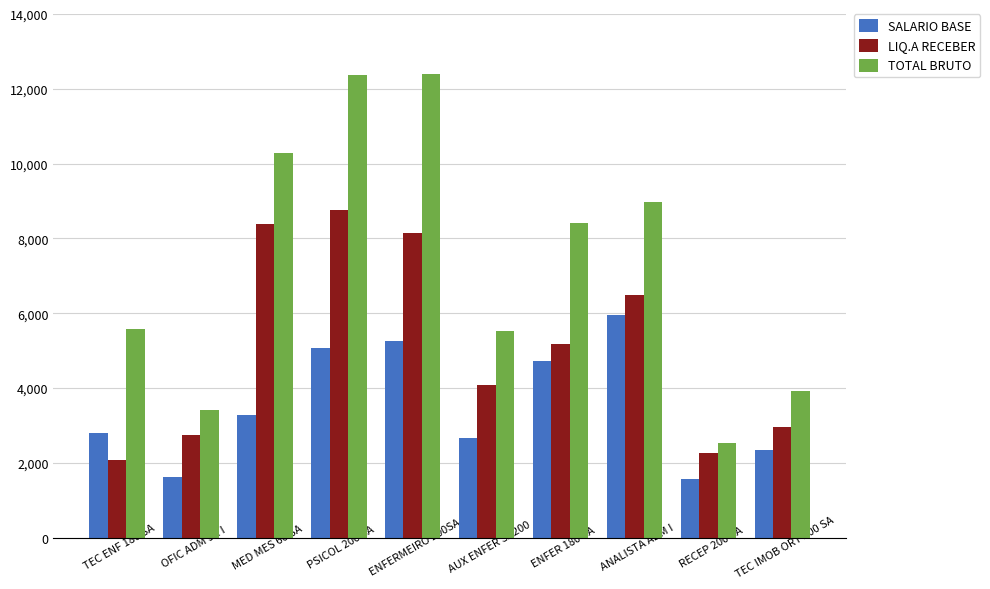

Between MED MES 60 SA and RECEP 200 SA, which series saw the biggest shift?

TOTAL BRUTO